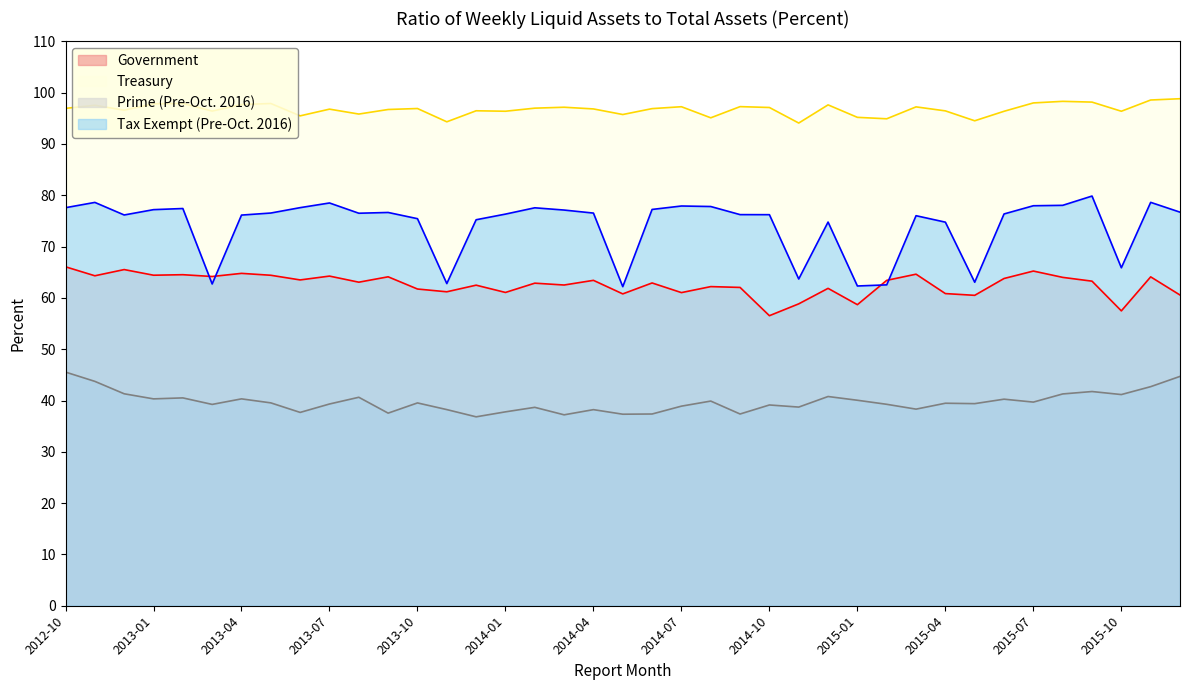

Read the Prime (Pre-Oct. 2016) value at 2015-02.

39.3